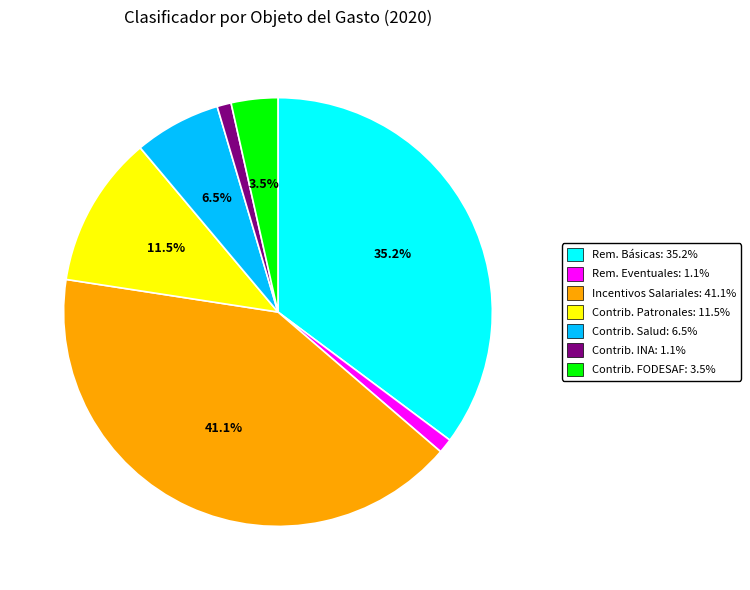

Does any single category account for the majority?

No